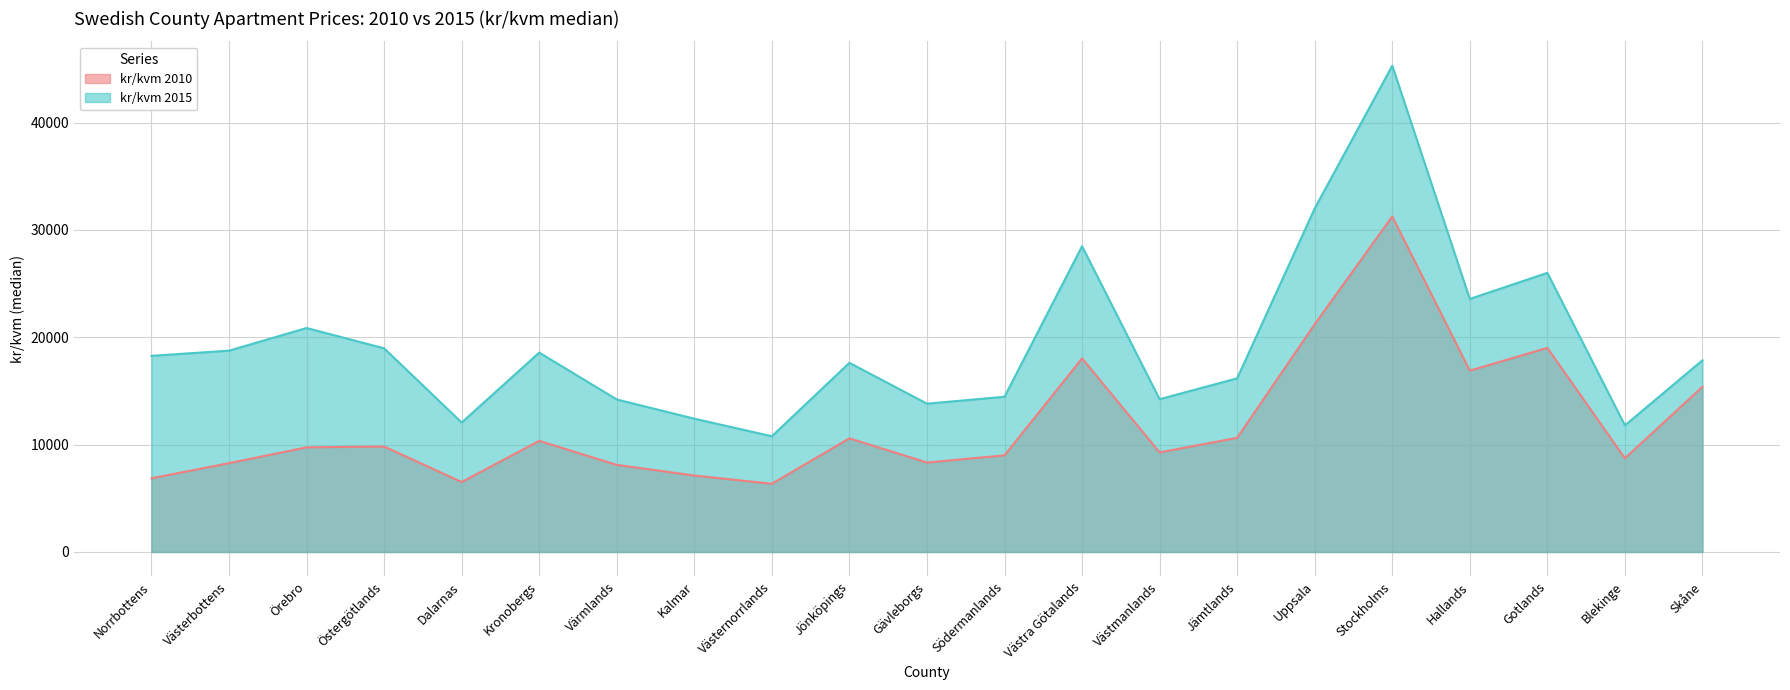

Does the chart have visible grid lines?

Yes